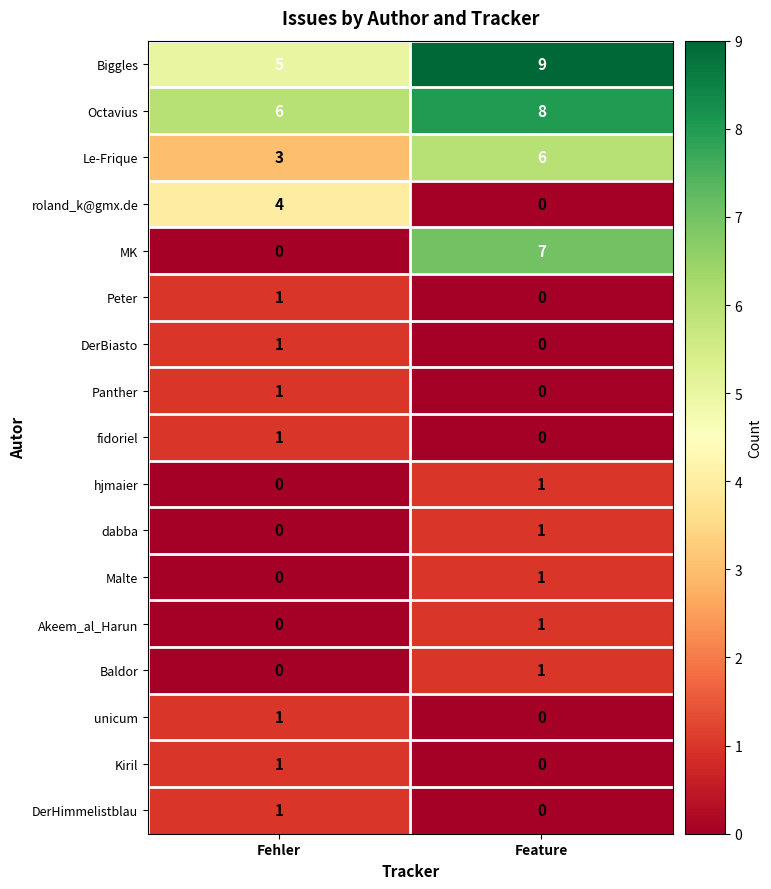

At which category is the sum across all series the highest?

Feature